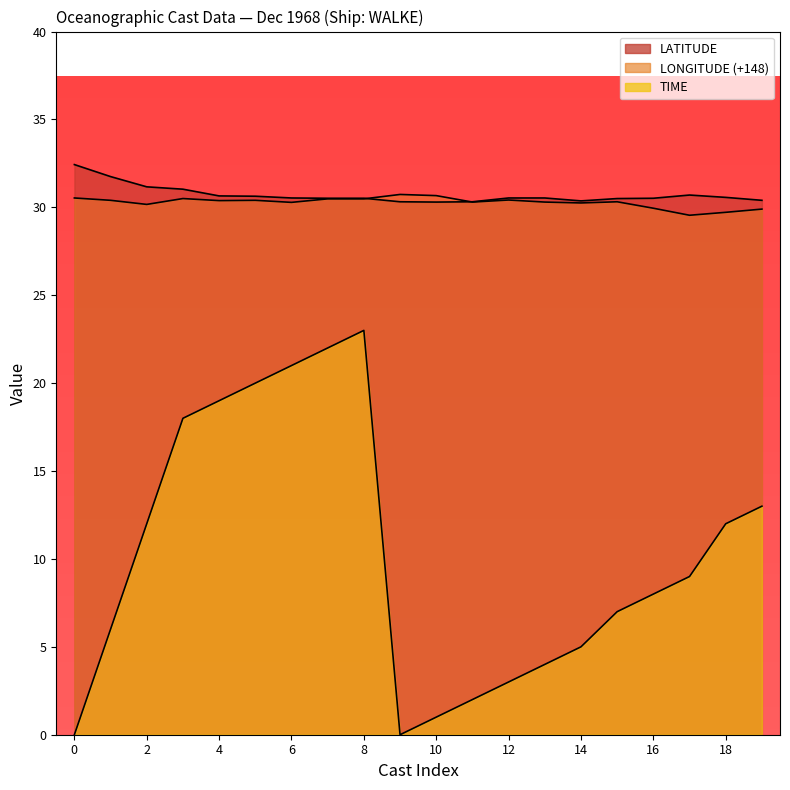

What is the minimum value for LONGITUDE?

29.5